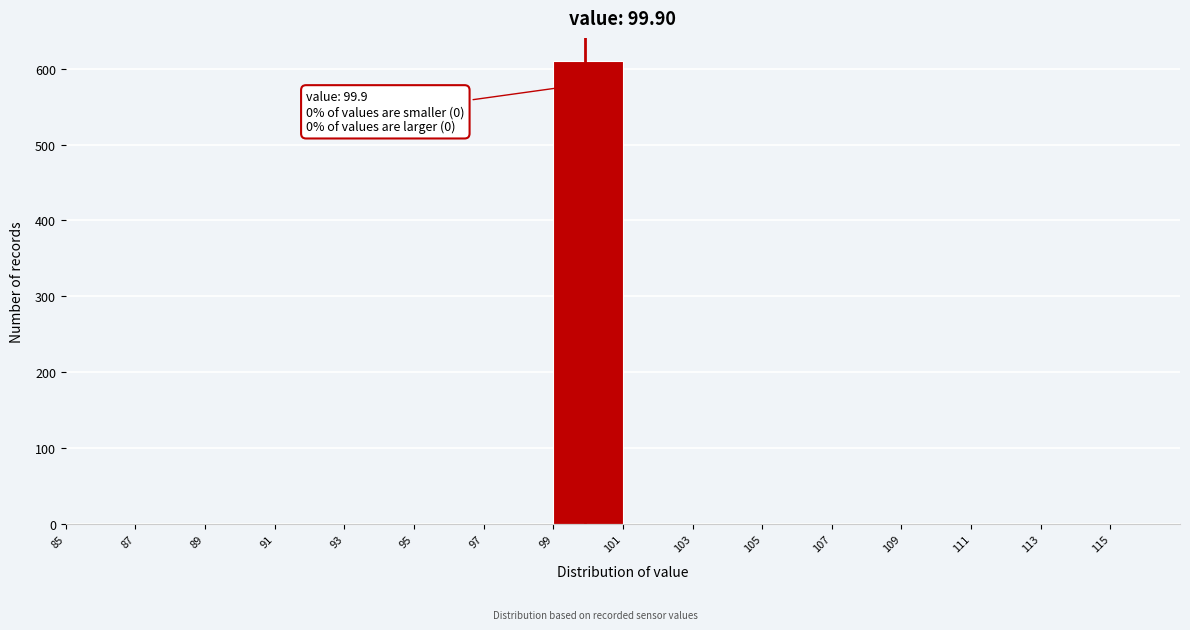

Which range on the x-axis has the tallest bar?

99 to 101